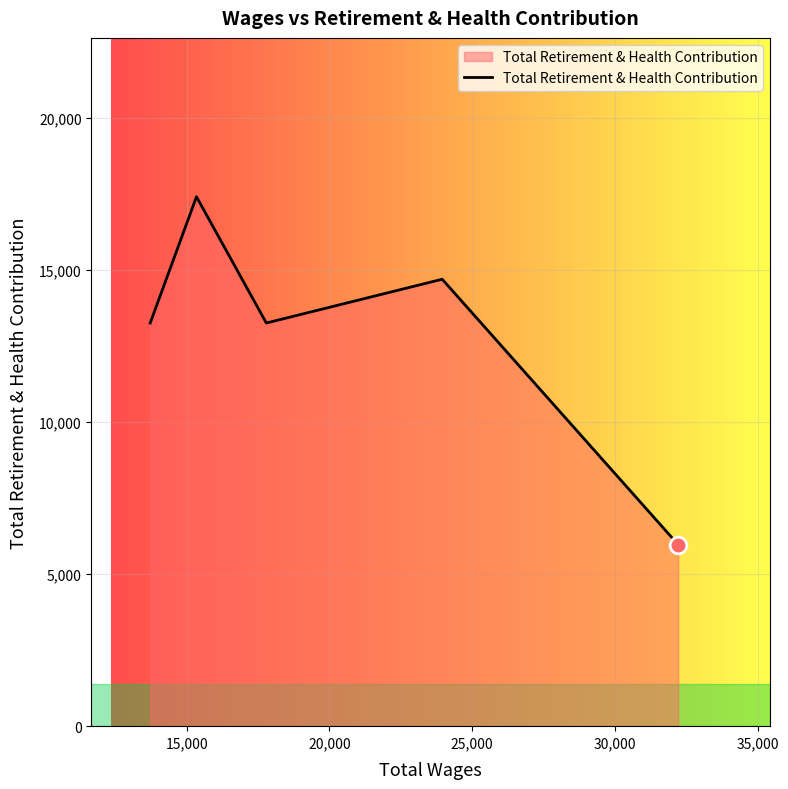

How many interior local peaks (higher than both neighbors) does the data have?

2